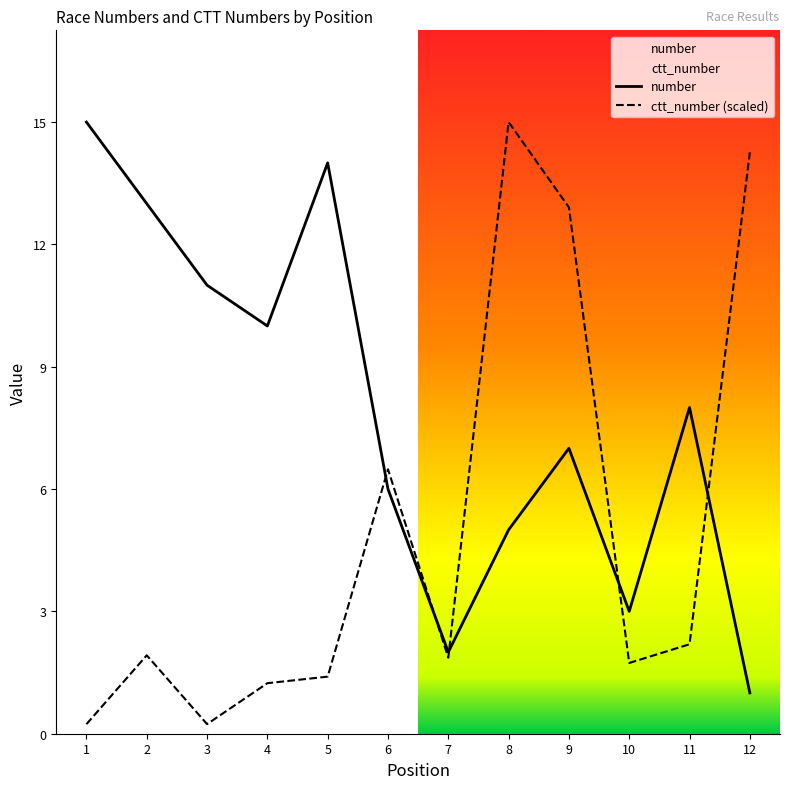

Where do ctt_number and number first cross each other?

5 and 6